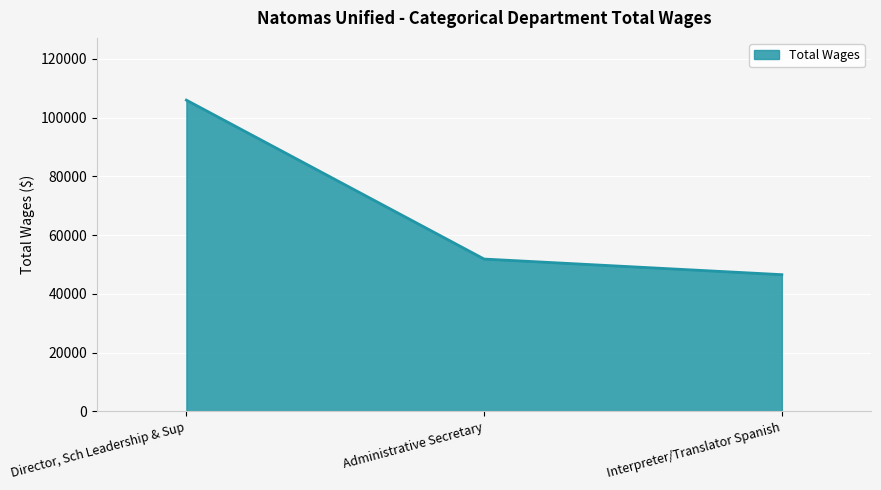

How many lines are shown in the chart?

1